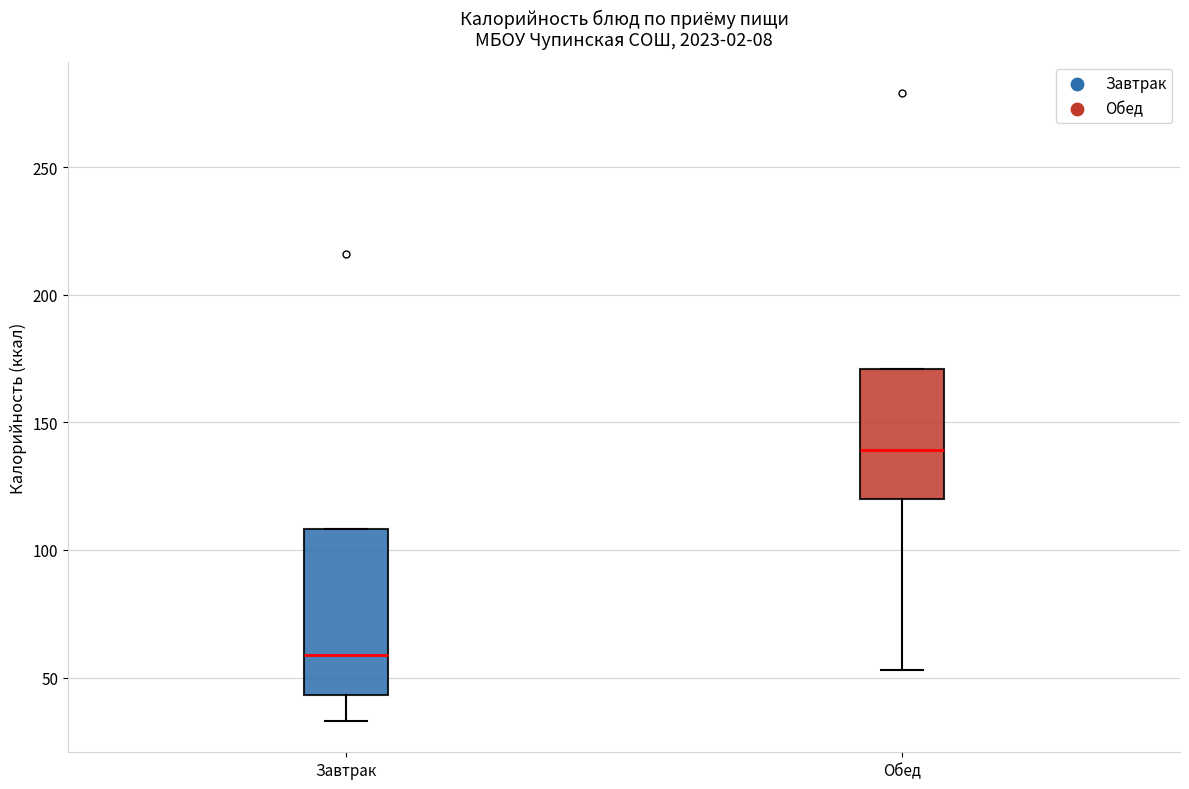

Where does the lower whisker of the box for Завтрак end on the y-axis? The values are not printed on the chart, so give them approximately, as read against the axis.

35